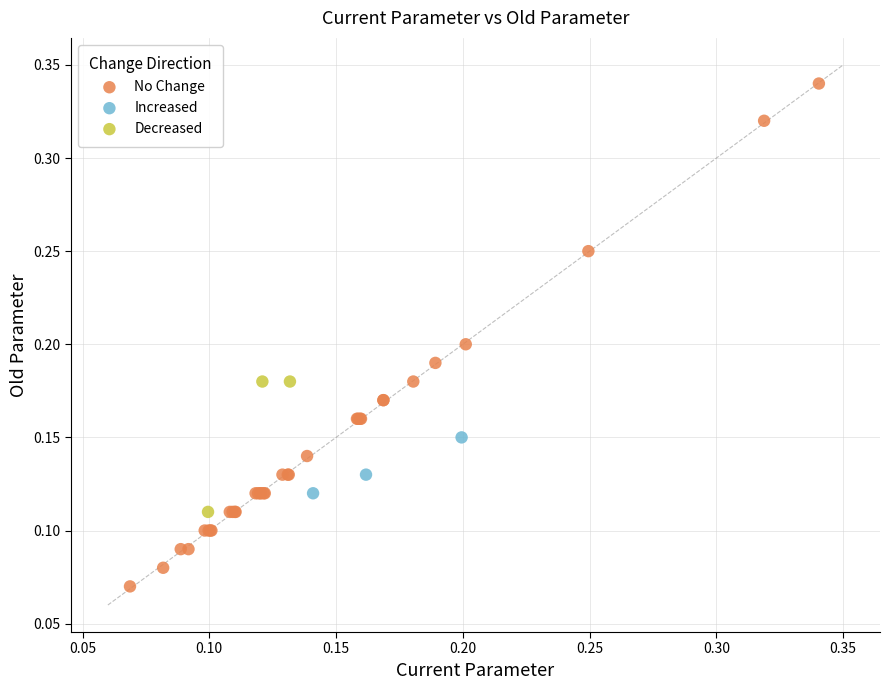

Which series reaches the maximum Y coordinate?

No Change